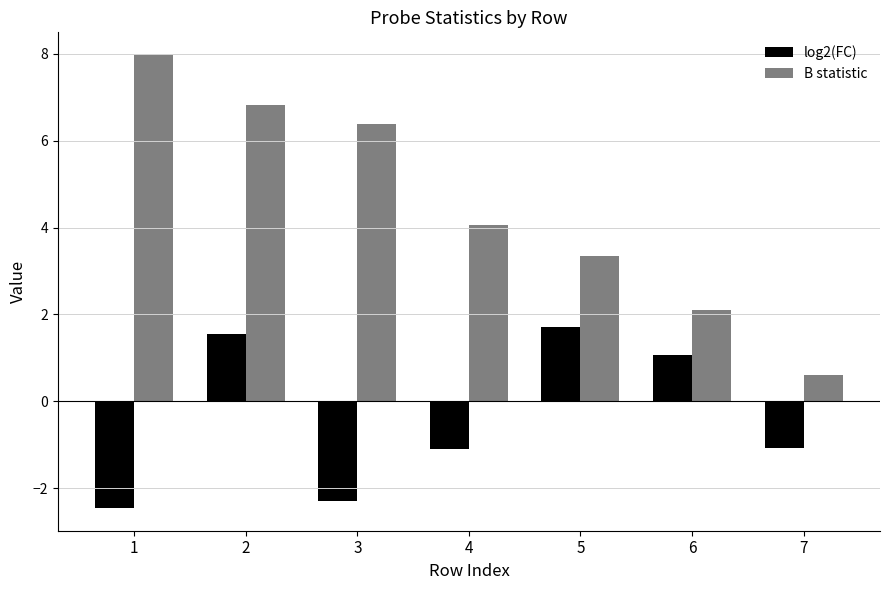

The value of log2(FC) at 5 is 1.7. True or false?

True